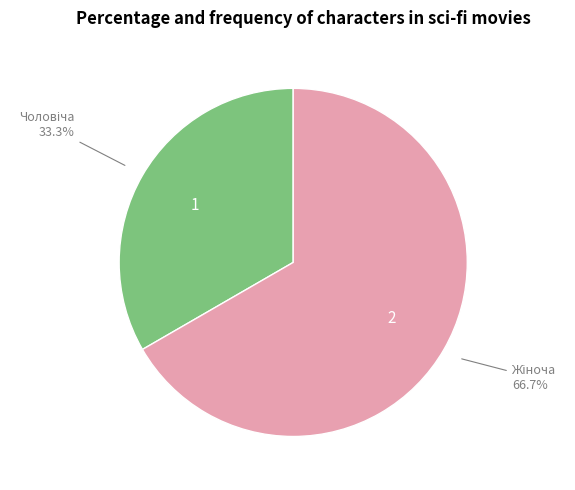

Does any single category account for the majority?

Yes